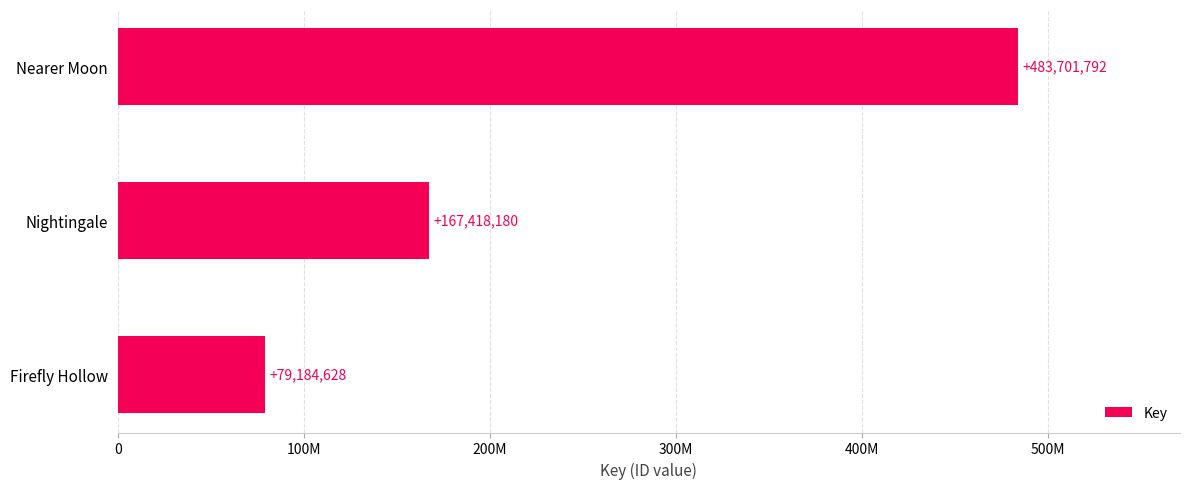

What is the sum of all values?

730304600